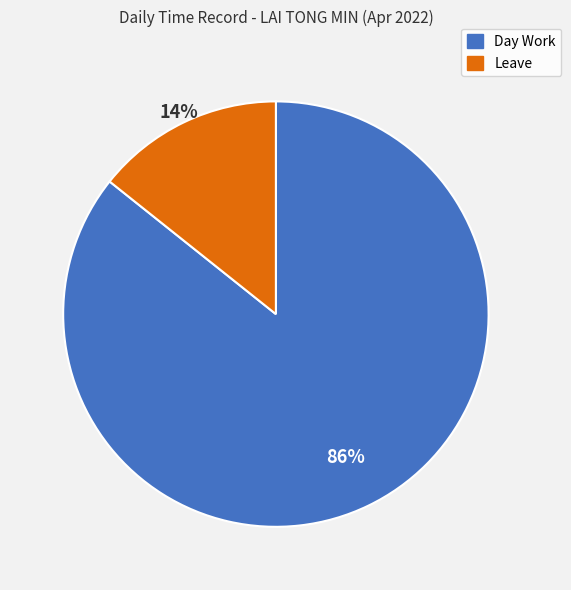

True or false: Leave accounts for 14% of the total.

True